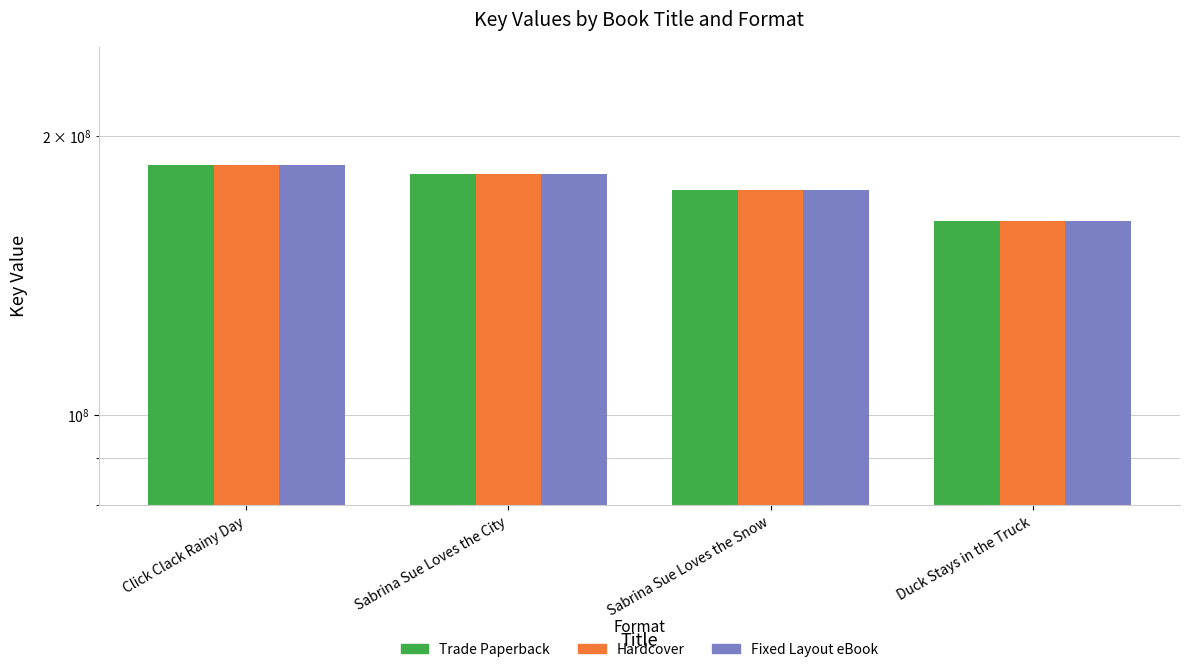

What is the approximate value of Trade Paperback at Duck Stays in the Truck, to the nearest 100?

161857400